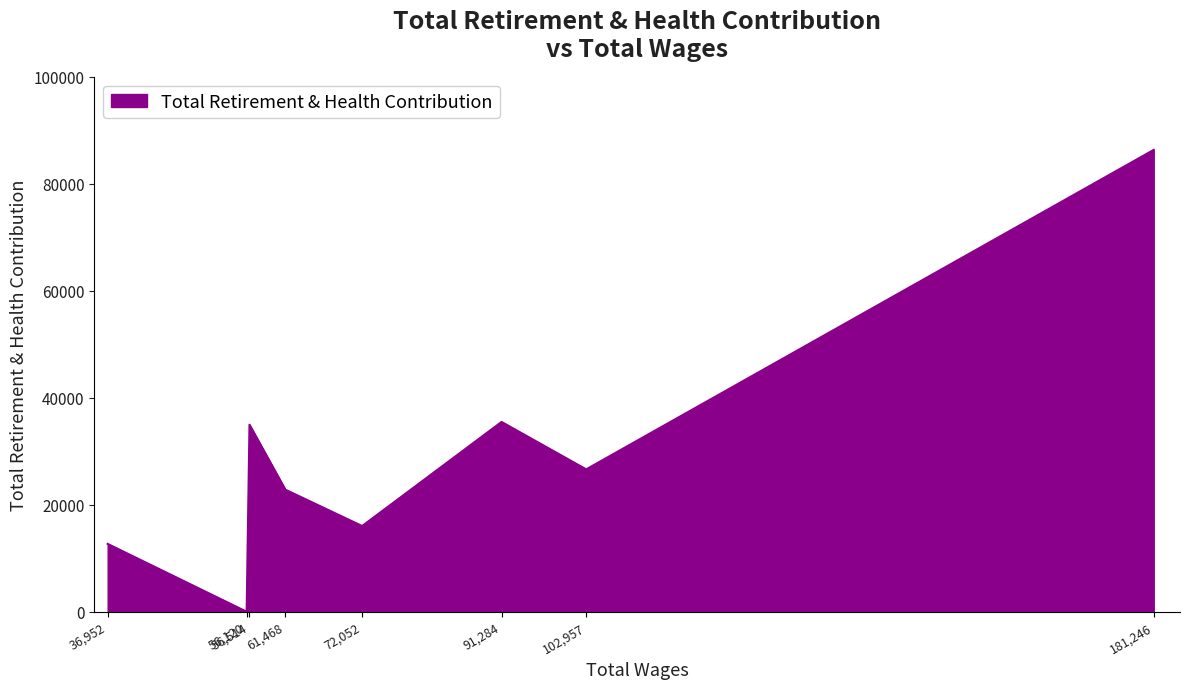

What is the sum of all values?

234830